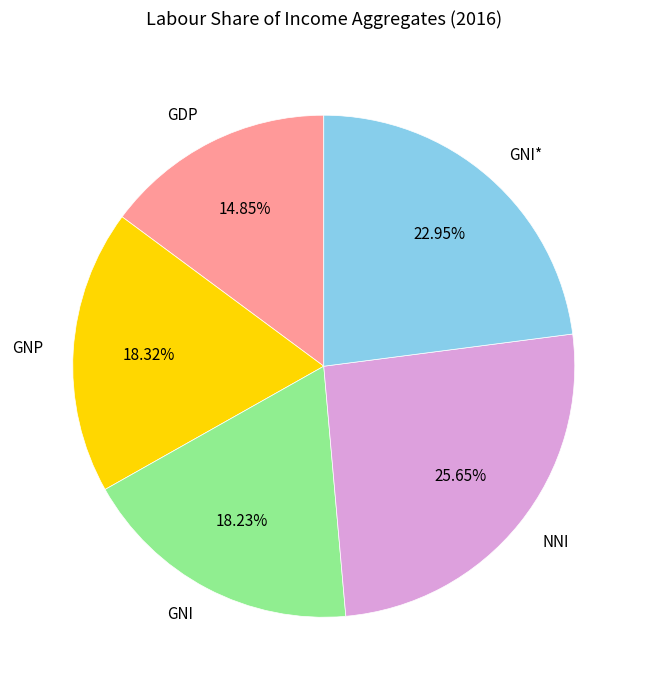

Which category has the biggest portion of the pie?

NNI